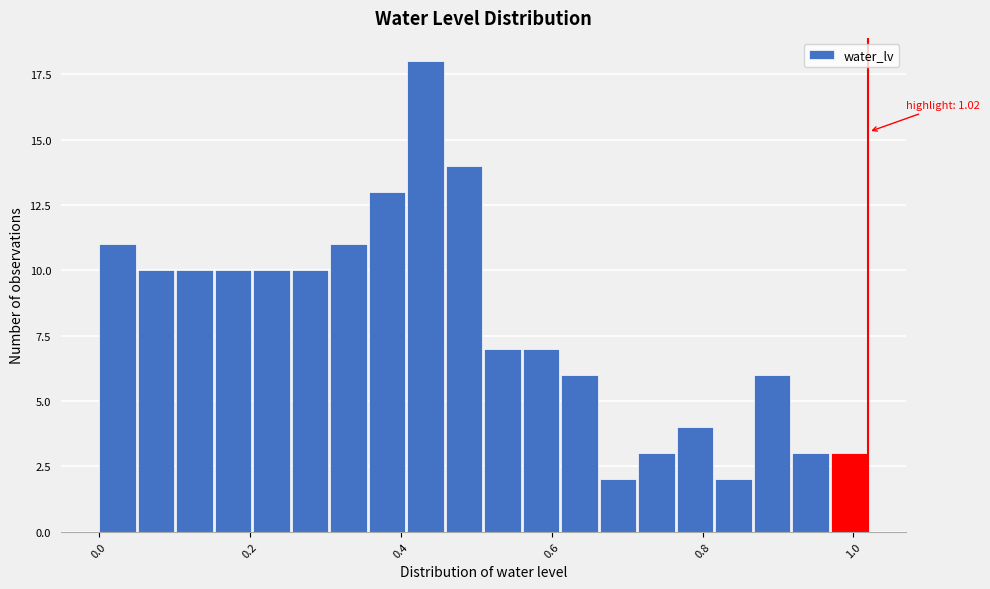

Around what value on the x-axis is the tallest bar? Give the approximate position of its centre, as read against the axis.

0.44